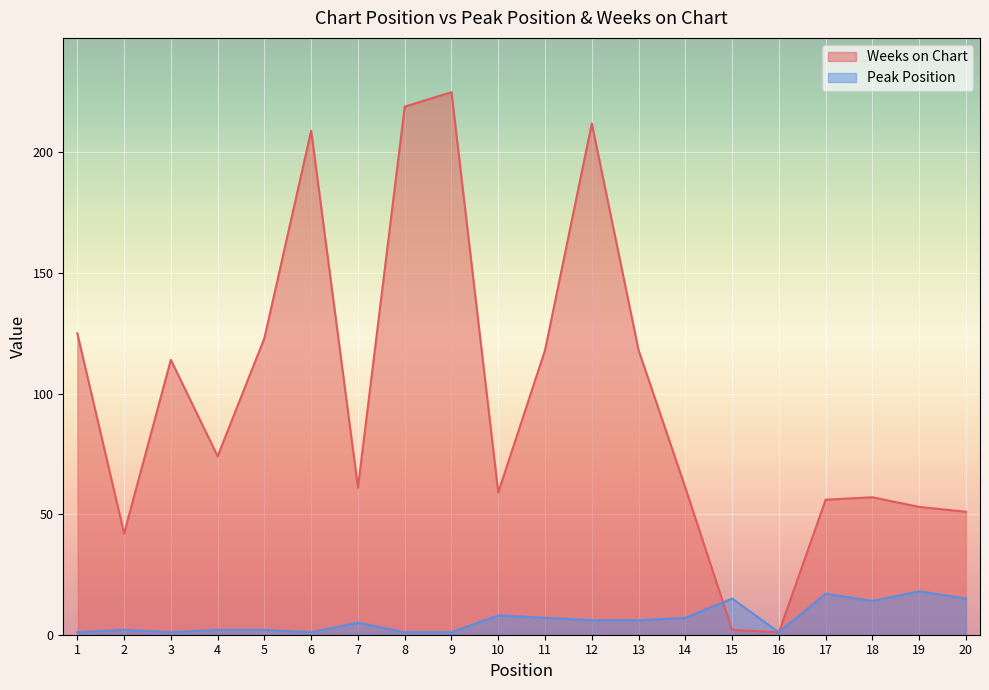

At which category does Peak Position reach its first local valley?

3